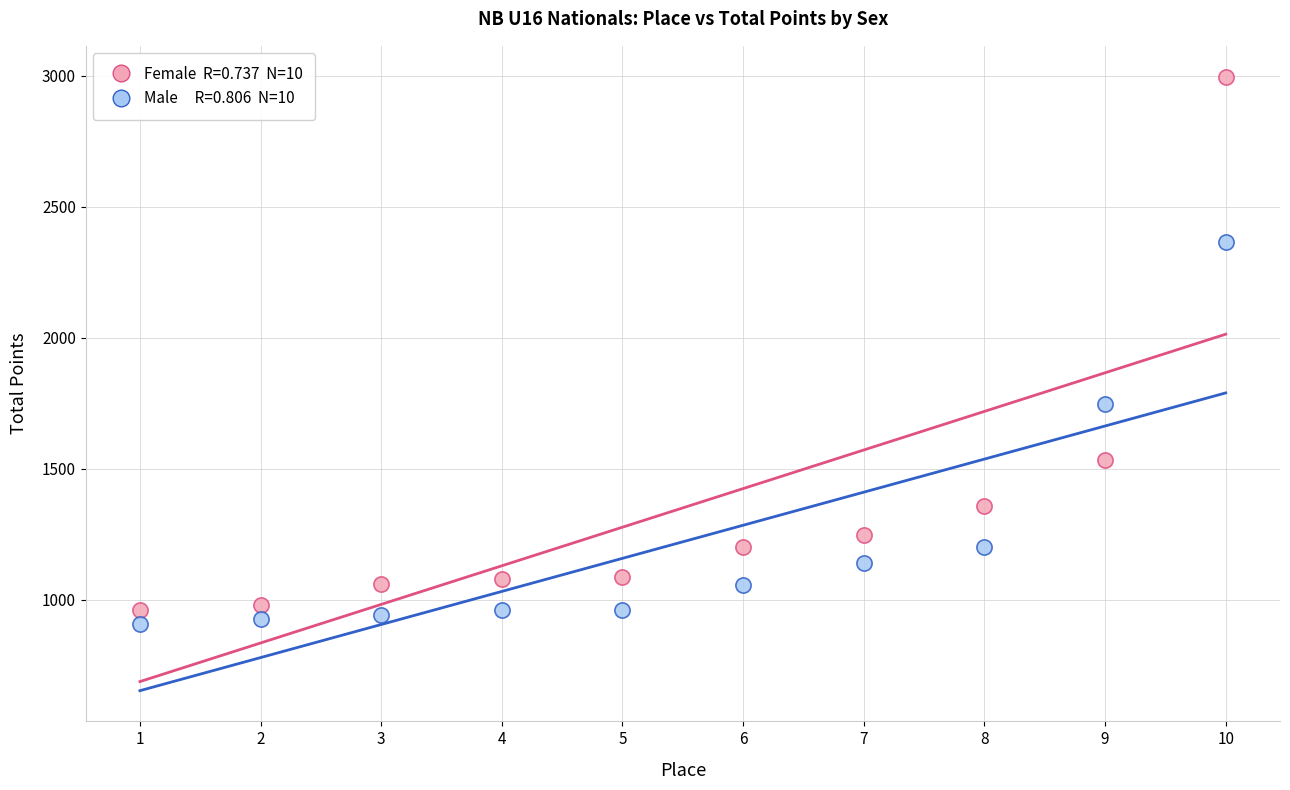

Across all data points, what is the range of X values (max minus min)?

9.0